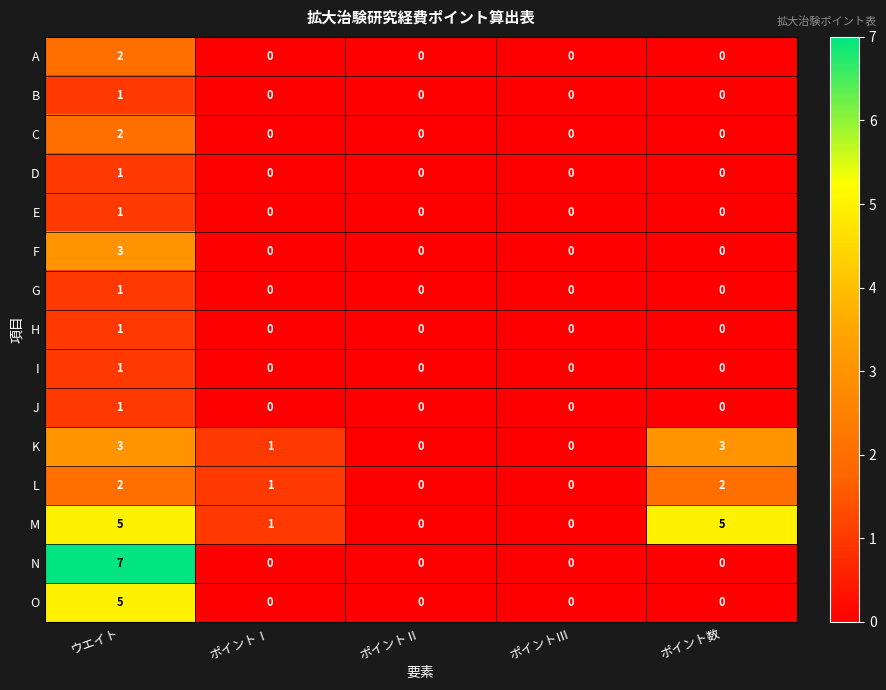

Count the E values in the range 0 to 1.

5